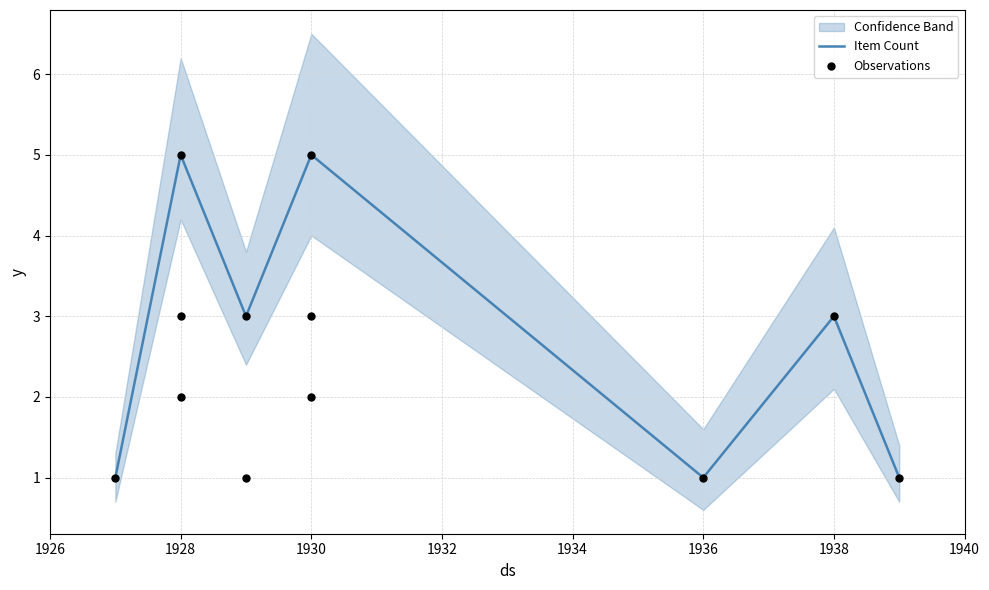

What is the ratio of the value at 1928 to the value at 1936?

5.0